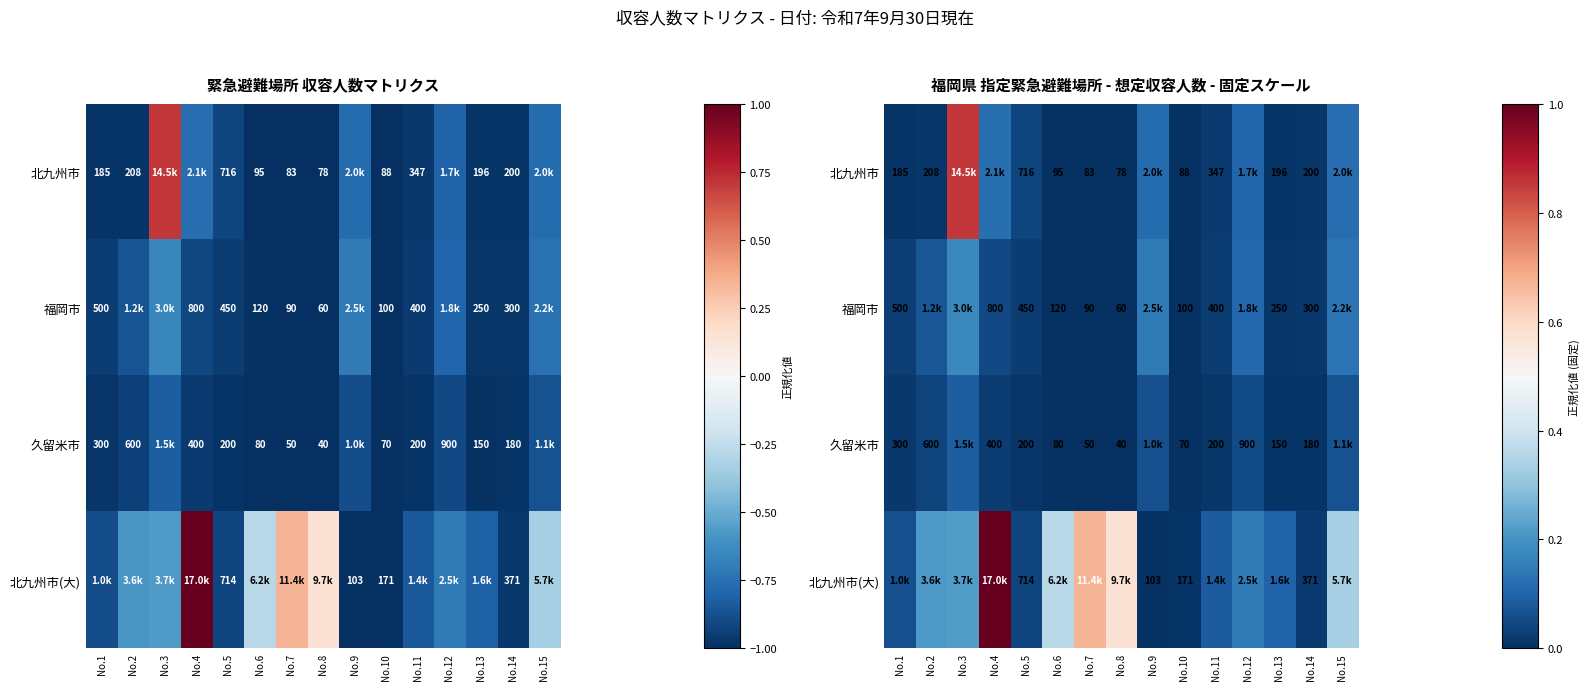

Is the value of 福岡市 at No.15 greater than the value of 北九州市 at No.8?

Yes